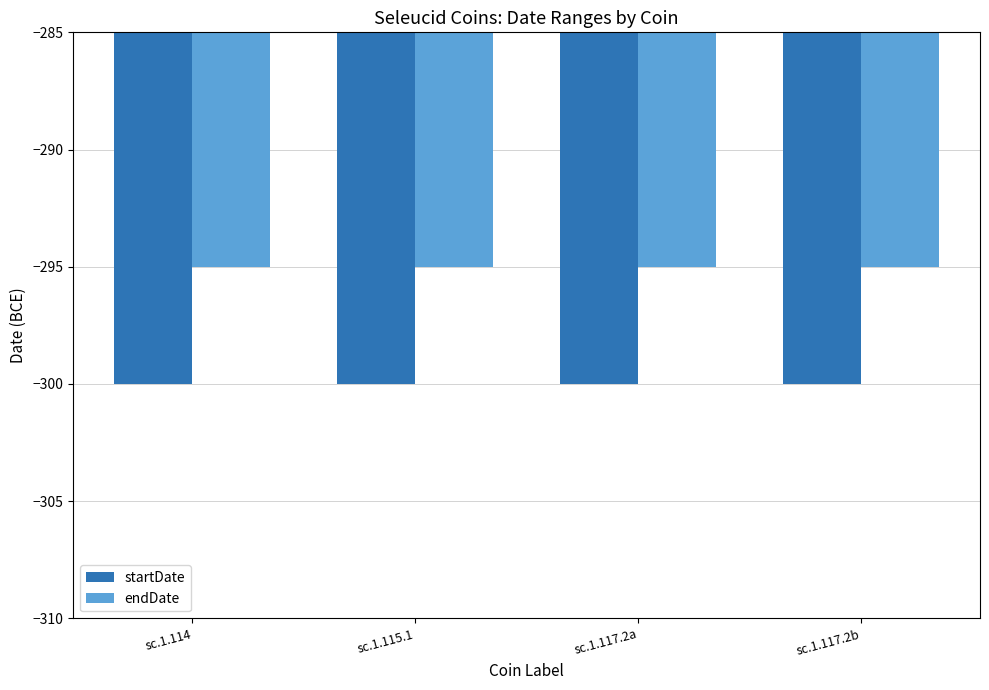

What position from the left is sc.1.117.2a?

3